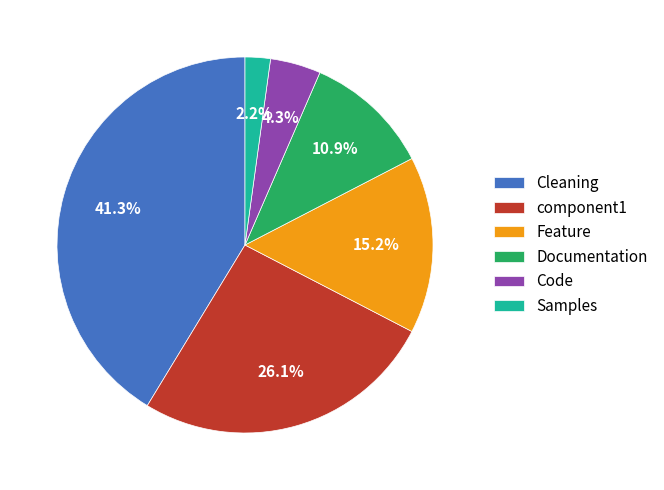

Is there any slice that represents more than half of the pie?

No